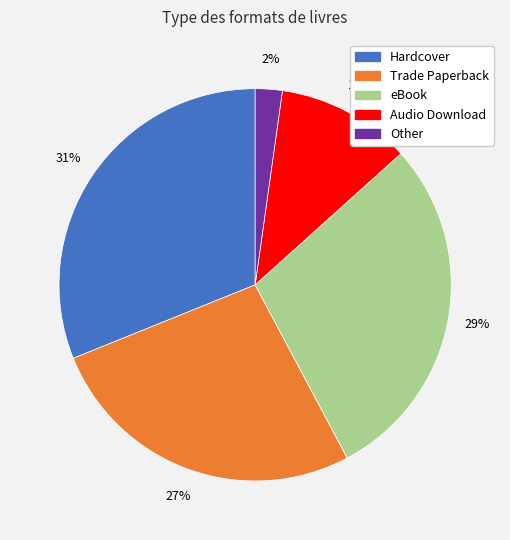

Which has a higher value, eBook or Trade Paperback?

eBook